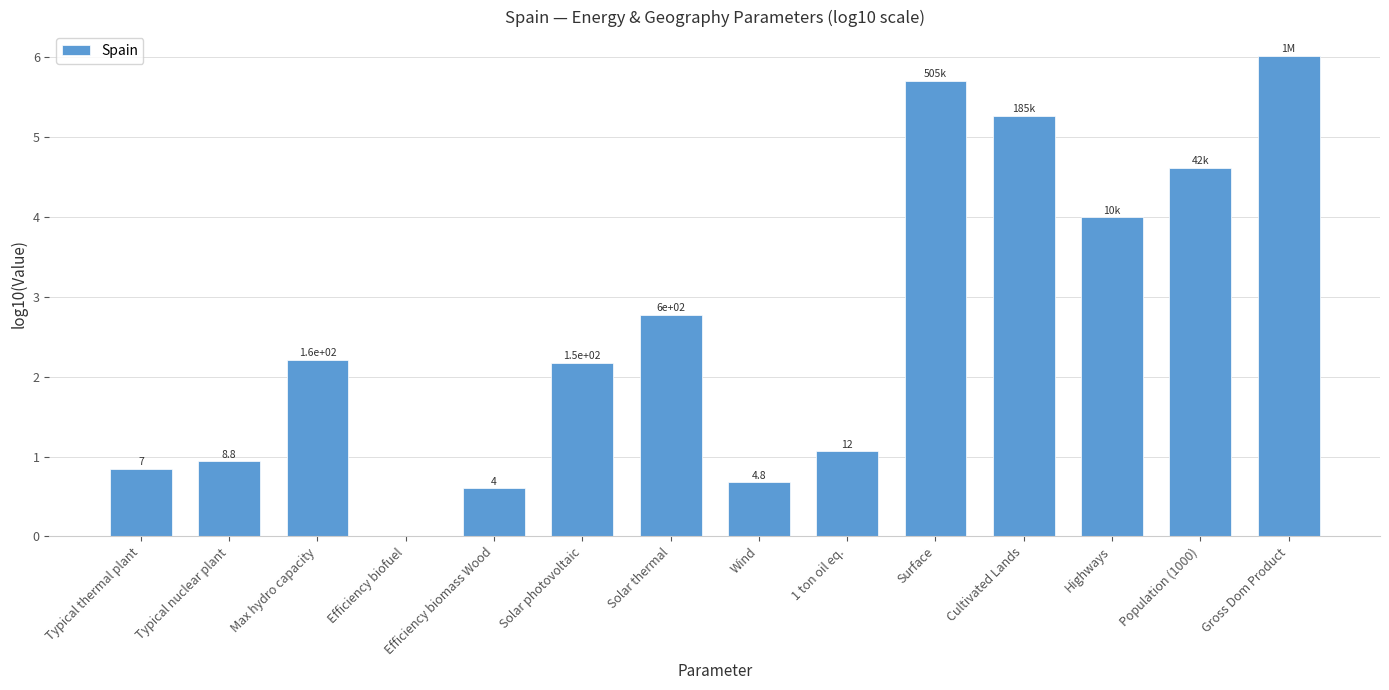

What is the difference between the maximum and minimum values?

6.0